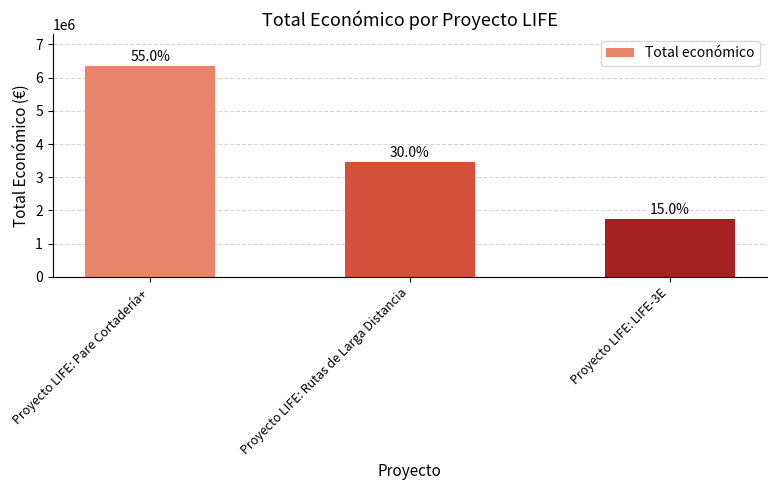

What is the maximum value shown in the chart?

6357762